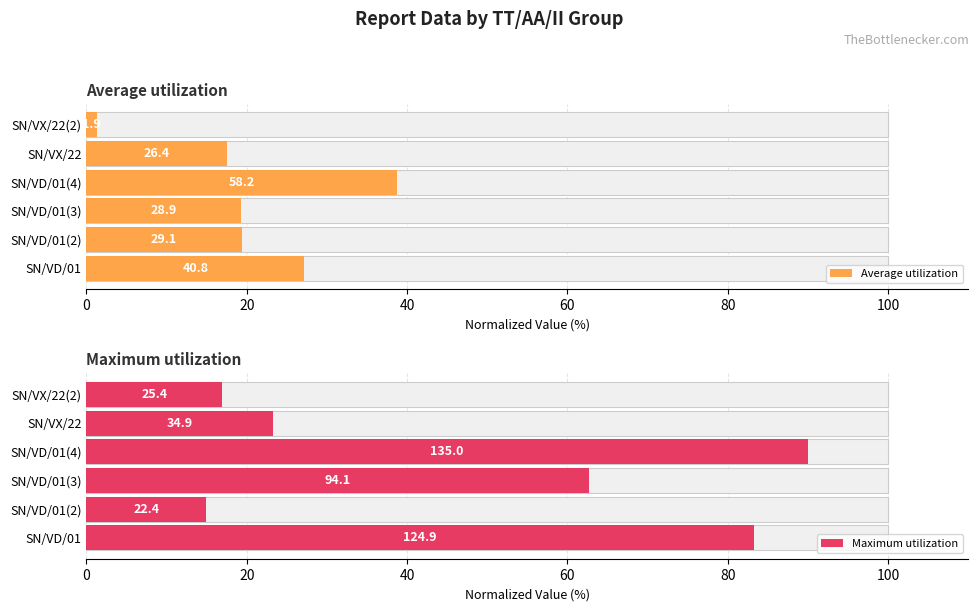

What is the difference between the second highest and second lowest values in the Average utilization series?

9.6